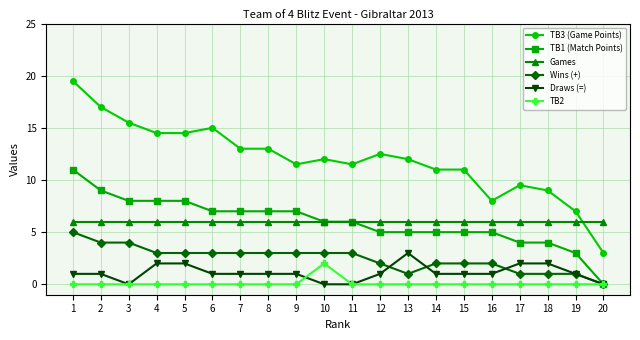

Is it true that TB3 (Game Points) equals 15.5 at 3?

True